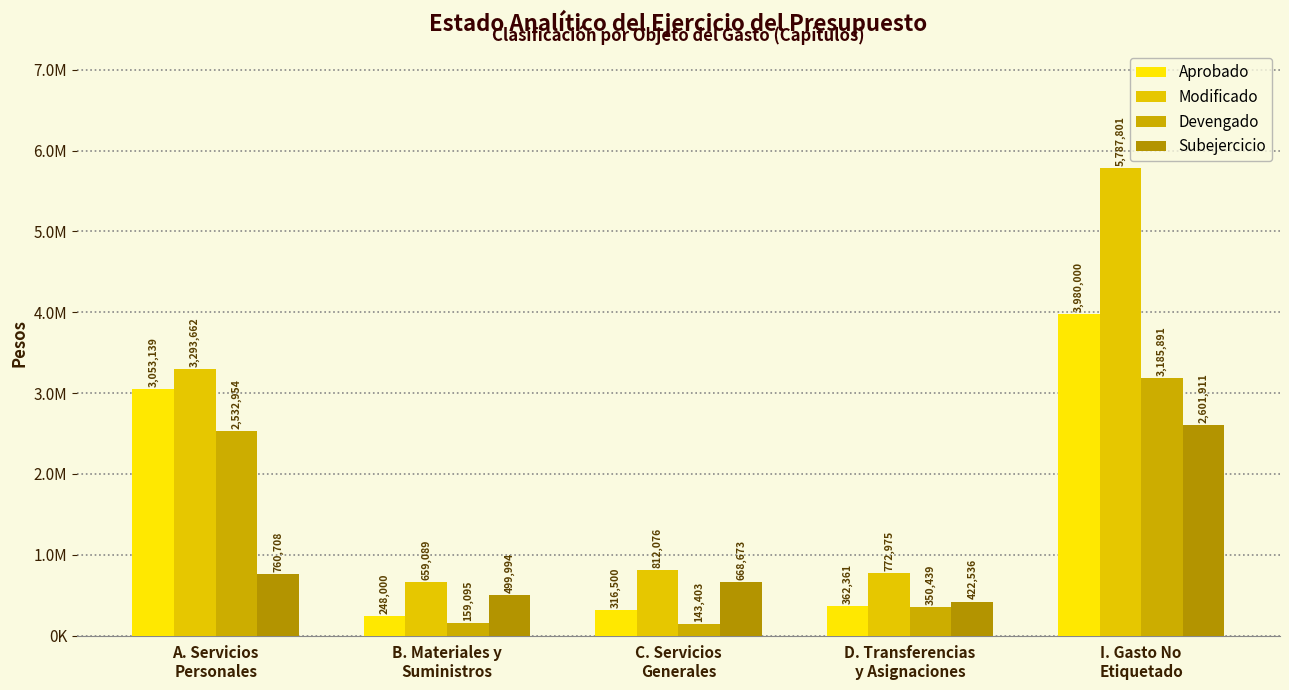

Does the chart contain stacked bars?

No